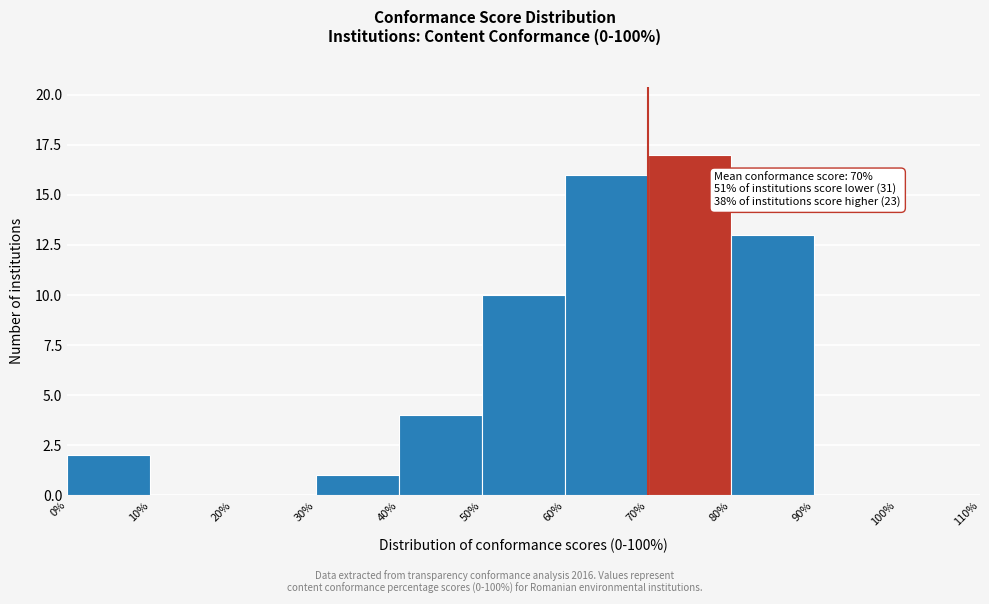

Over which range of the x-axis is the bar tallest?

70% to 80%